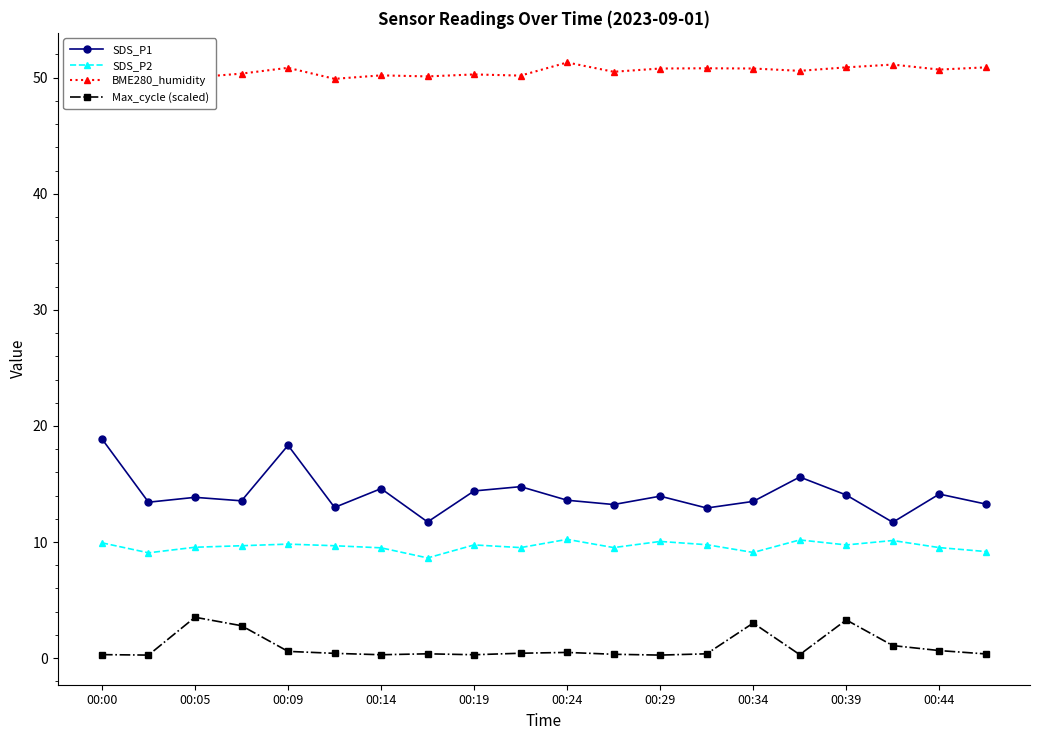

What is the lowest value of the BME280_humidity series?

49.9